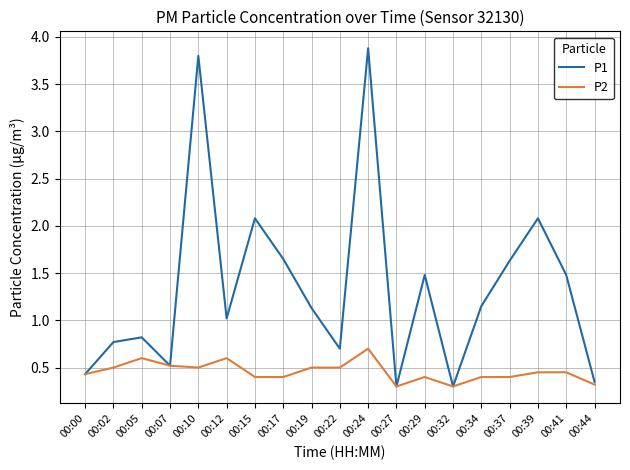

Which series has the largest total across all categories?

P1